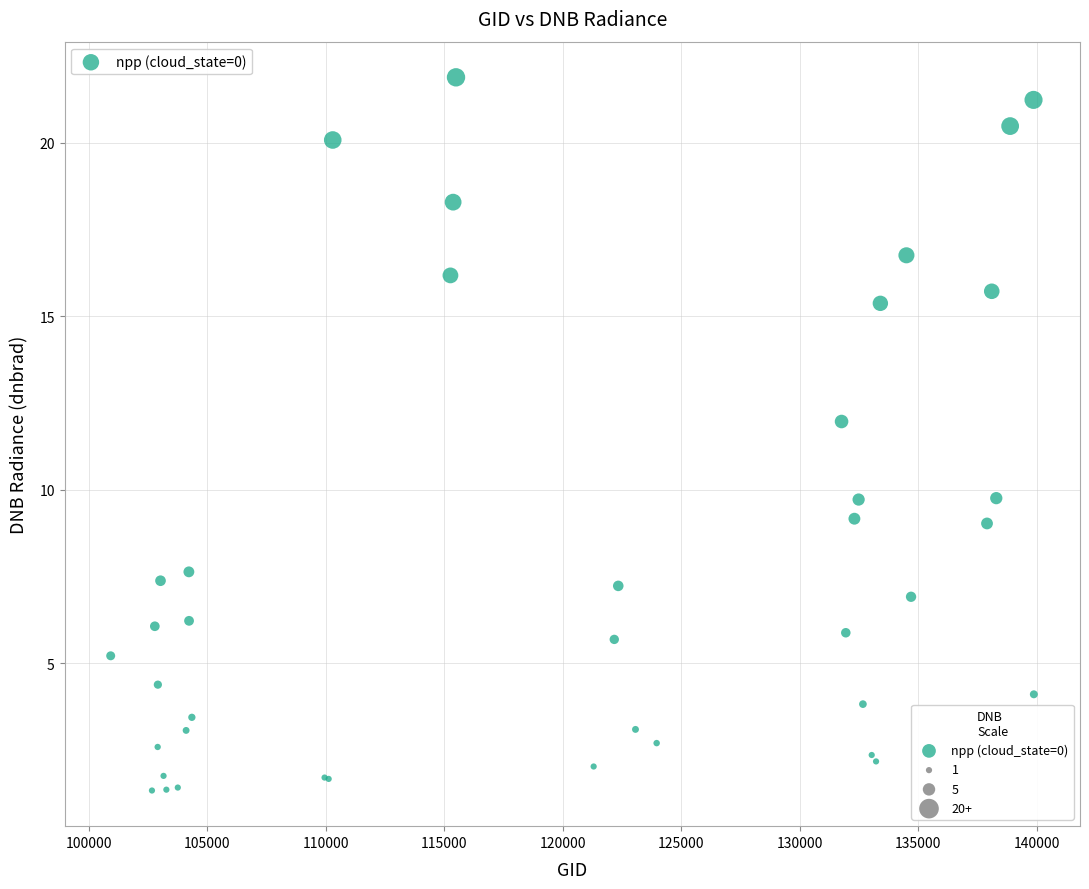

What Y value in the scatter plot is closest to 11?

12.0